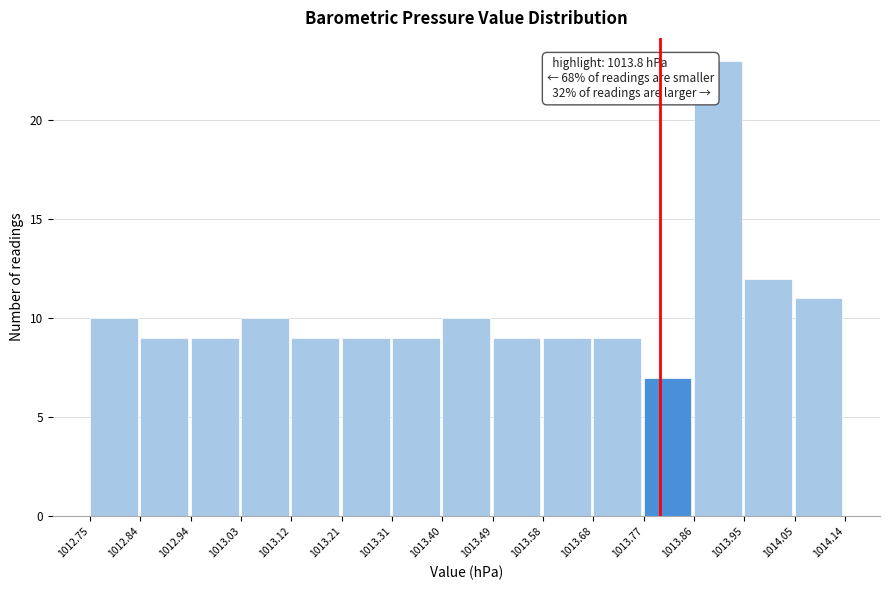

Over which range of the x-axis is the bar tallest?

1013.86 to 1013.95